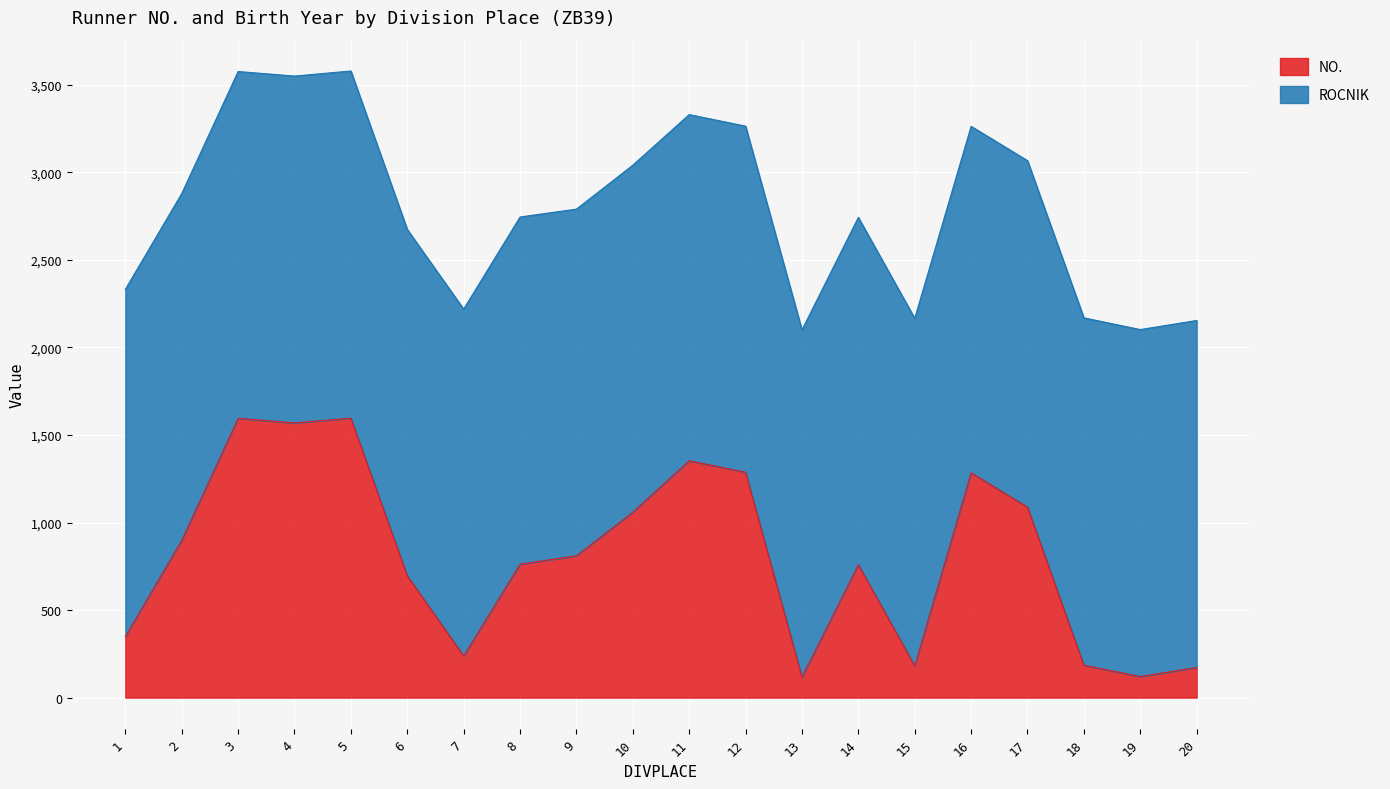

Does the chart display data point markers on the line(s)?

No